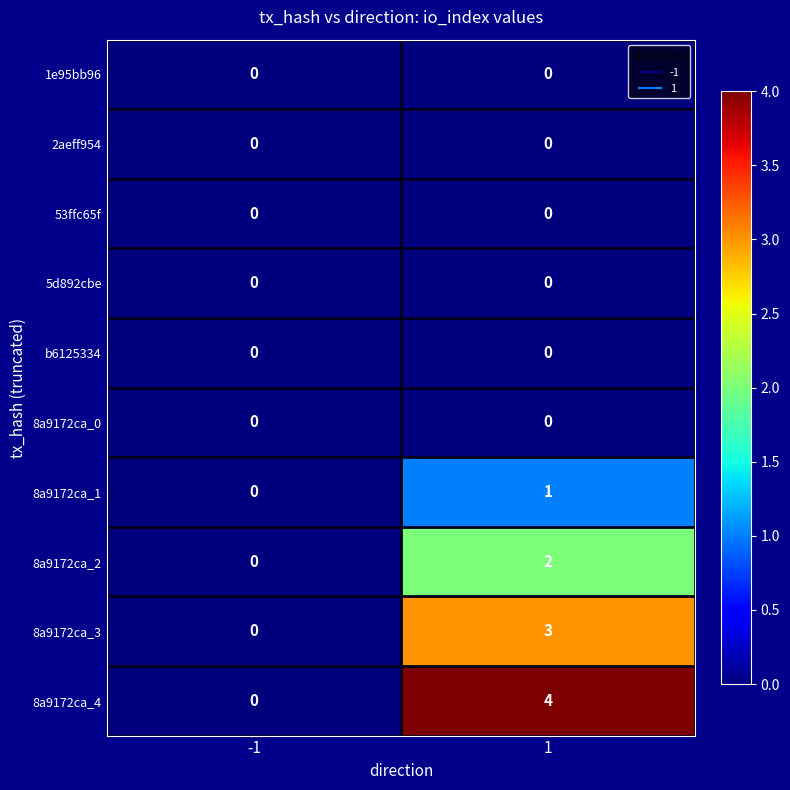

What is the total value across all series at 1?

10